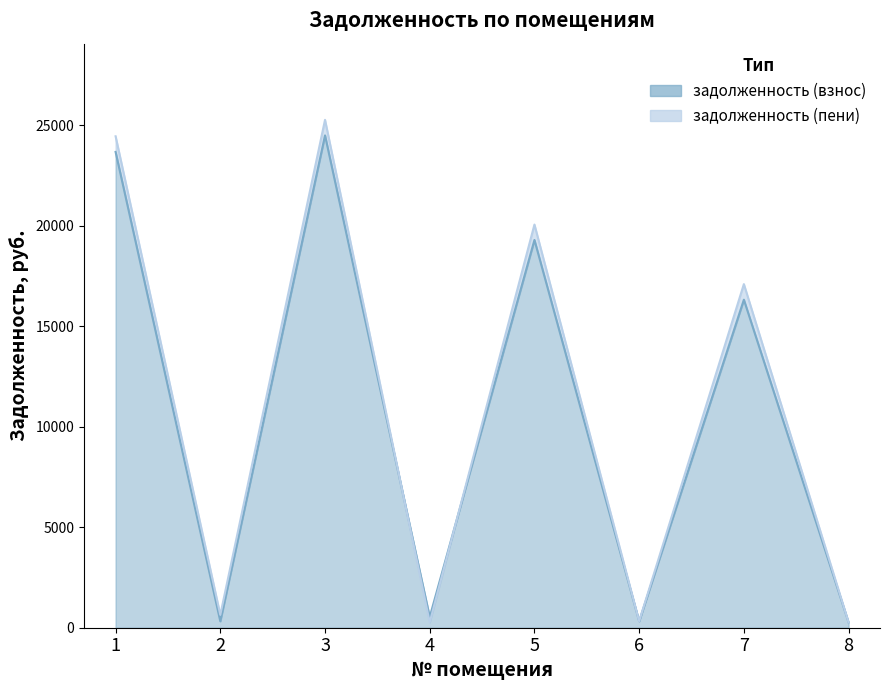

Count the number of categories in the chart.

8